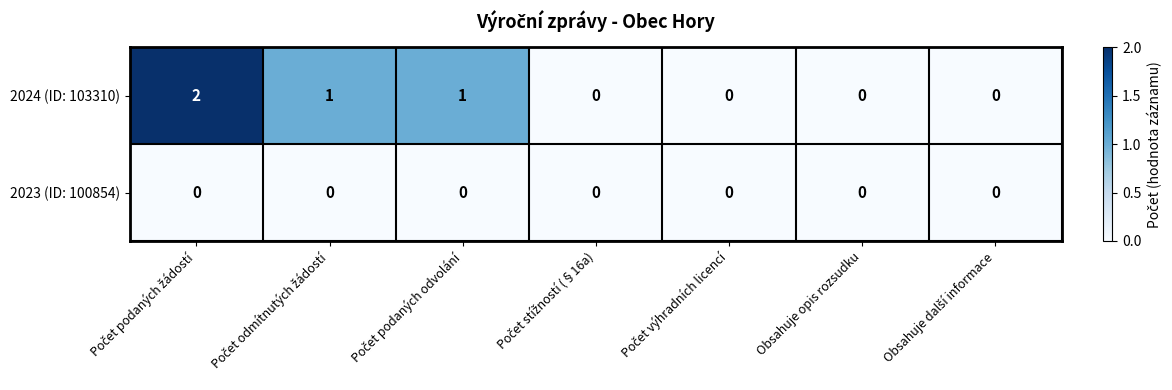

Which series has the largest range (max minus min)?

2024 (ID: 103310)